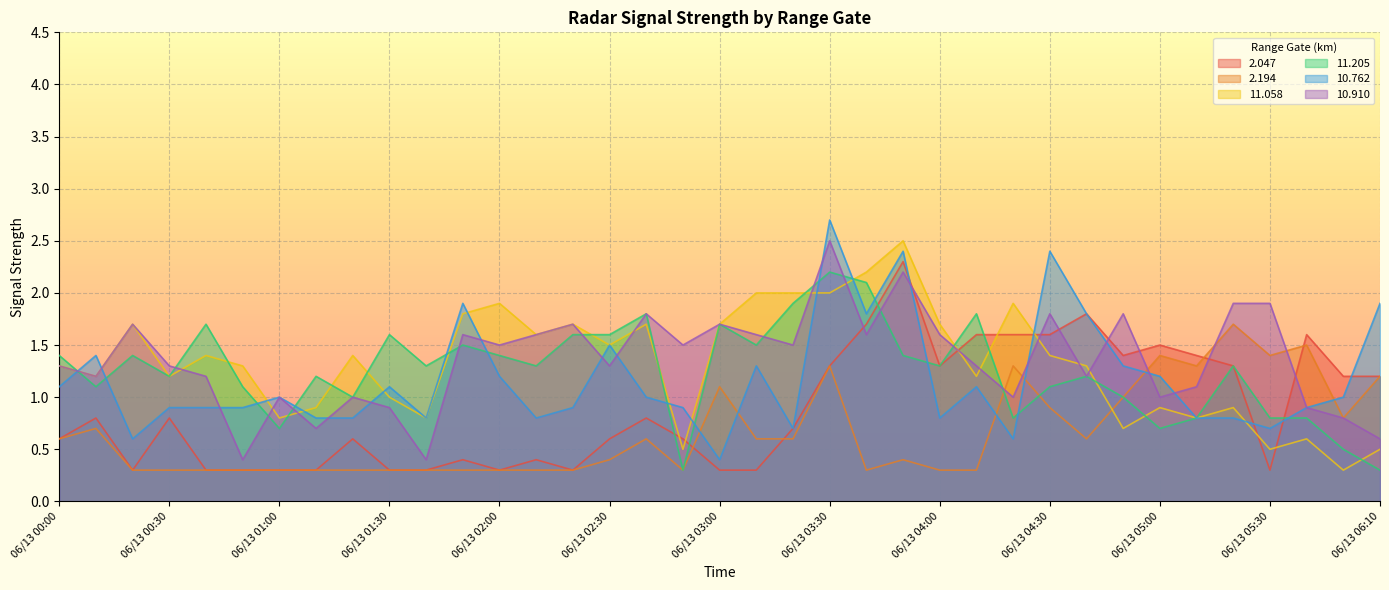

Reading left to right, extract all data points from this chart.

2.047: 06/13 00:00=0.6	06/13 00:10=0.8	06/13 00:20=0.3	06/13 00:30=0.8	06/13 00:40=0.3	06/13 00:50=0.3	06/13 01:00=0.3	06/13 01:10=0.3	06/13 01:20=0.6	06/13 01:30=0.3	06/13 01:40=0.3	06/13 01:50=0.4	06/13 02:00=0.3	06/13 02:10=0.4	06/13 02:20=0.3	06/13 02:30=0.6	06/13 02:40=0.8	06/13 02:50=0.6	06/13 03:00=0.3	06/13 03:10=0.3	06/13 03:20=0.7	06/13 03:30=1.3	06/13 03:40=1.7	06/13 03:50=2.3	06/13 04:00=1.3	06/13 04:10=1.6	06/13 04:20=1.6	06/13 04:30=1.6	06/13 04:40=1.8	06/13 04:50=1.4	06/13 05:00=1.5	06/13 05:10=1.4	06/13 05:20=1.3	06/13 05:30=0.3	06/13 05:40=1.6	06/13 06:00=1.2	06/13 06:10=1.2
2.194: 06/13 00:00=0.6	06/13 00:10=0.7	06/13 00:20=0.3	06/13 00:30=0.3	06/13 00:40=0.3	06/13 00:50=0.3	06/13 01:00=0.3	06/13 01:10=0.3	06/13 01:20=0.3	06/13 01:30=0.3	06/13 01:40=0.3	06/13 01:50=0.3	06/13 02:00=0.3	06/13 02:10=0.3	06/13 02:20=0.3	06/13 02:30=0.4	06/13 02:40=0.6	06/13 02:50=0.3	06/13 03:00=1.1	06/13 03:10=0.6	06/13 03:20=0.6	06/13 03:30=1.3	06/13 03:40=0.3	06/13 03:50=0.4	06/13 04:00=0.3	06/13 04:10=0.3	06/13 04:20=1.3	06/13 04:30=0.9	06/13 04:40=0.6	06/13 04:50=1.0	06/13 05:00=1.4	06/13 05:10=1.3	06/13 05:20=1.7	06/13 05:30=1.4	06/13 05:40=1.5	06/13 06:00=0.8	06/13 06:10=1.2
11.058: 06/13 00:00=1.3	06/13 00:10=1.2	06/13 00:20=1.7	06/13 00:30=1.2	06/13 00:40=1.4	06/13 00:50=1.3	06/13 01:00=0.8	06/13 01:10=0.9	06/13 01:20=1.4	06/13 01:30=1.0	06/13 01:40=0.8	06/13 01:50=1.8	06/13 02:00=1.9	06/13 02:10=1.6	06/13 02:20=1.7	06/13 02:30=1.5	06/13 02:40=1.7	06/13 02:50=0.5	06/13 03:00=1.7	06/13 03:10=2.0	06/13 03:20=2.0	06/13 03:30=2.0	06/13 03:40=2.2	06/13 03:50=2.5	06/13 04:00=1.7	06/13 04:10=1.2	06/13 04:20=1.9	06/13 04:30=1.4	06/13 04:40=1.3	06/13 04:50=0.7	06/13 05:00=0.9	06/13 05:10=0.8	06/13 05:20=0.9	06/13 05:30=0.5	06/13 05:40=0.6	06/13 06:00=0.3	06/13 06:10=0.5
11.205: 06/13 00:00=1.4	06/13 00:10=1.1	06/13 00:20=1.4	06/13 00:30=1.2	06/13 00:40=1.7	06/13 00:50=1.1	06/13 01:00=0.7	06/13 01:10=1.2	06/13 01:20=1.0	06/13 01:30=1.6	06/13 01:40=1.3	06/13 01:50=1.5	06/13 02:00=1.4	06/13 02:10=1.3	06/13 02:20=1.6	06/13 02:30=1.6	06/13 02:40=1.8	06/13 02:50=0.3	06/13 03:00=1.7	06/13 03:10=1.5	06/13 03:20=1.9	06/13 03:30=2.2	06/13 03:40=2.1	06/13 03:50=1.4	06/13 04:00=1.3	06/13 04:10=1.8	06/13 04:20=0.8	06/13 04:30=1.1	06/13 04:40=1.2	06/13 04:50=1.0	06/13 05:00=0.7	06/13 05:10=0.8	06/13 05:20=1.3	06/13 05:30=0.8	06/13 05:40=0.8	06/13 06:00=0.5	06/13 06:10=0.3
10.762: 06/13 00:00=1.1	06/13 00:10=1.4	06/13 00:20=0.6	06/13 00:30=0.9	06/13 00:40=0.9	06/13 00:50=0.9	06/13 01:00=1.0	06/13 01:10=0.8	06/13 01:20=0.8	06/13 01:30=1.1	06/13 01:40=0.8	06/13 01:50=1.9	06/13 02:00=1.2	06/13 02:10=0.8	06/13 02:20=0.9	06/13 02:30=1.5	06/13 02:40=1.0	06/13 02:50=0.9	06/13 03:00=0.4	06/13 03:10=1.3	06/13 03:20=0.7	06/13 03:30=2.7	06/13 03:40=1.8	06/13 03:50=2.4	06/13 04:00=0.8	06/13 04:10=1.1	06/13 04:20=0.6	06/13 04:30=2.4	06/13 04:40=1.8	06/13 04:50=1.3	06/13 05:00=1.2	06/13 05:10=0.8	06/13 05:20=0.8	06/13 05:30=0.7	06/13 05:40=0.9	06/13 06:00=1.0	06/13 06:10=1.9
10.910: 06/13 00:00=1.3	06/13 00:10=1.2	06/13 00:20=1.7	06/13 00:30=1.3	06/13 00:40=1.2	06/13 00:50=0.4	06/13 01:00=1.0	06/13 01:10=0.7	06/13 01:20=1.0	06/13 01:30=0.9	06/13 01:40=0.4	06/13 01:50=1.6	06/13 02:00=1.5	06/13 02:10=1.6	06/13 02:20=1.7	06/13 02:30=1.3	06/13 02:40=1.8	06/13 02:50=1.5	06/13 03:00=1.7	06/13 03:10=1.6	06/13 03:20=1.5	06/13 03:30=2.5	06/13 03:40=1.6	06/13 03:50=2.2	06/13 04:00=1.6	06/13 04:10=1.3	06/13 04:20=1.0	06/13 04:30=1.8	06/13 04:40=1.2	06/13 04:50=1.8	06/13 05:00=1.0	06/13 05:10=1.1	06/13 05:20=1.9	06/13 05:30=1.9	06/13 05:40=0.9	06/13 06:00=0.8	06/13 06:10=0.6